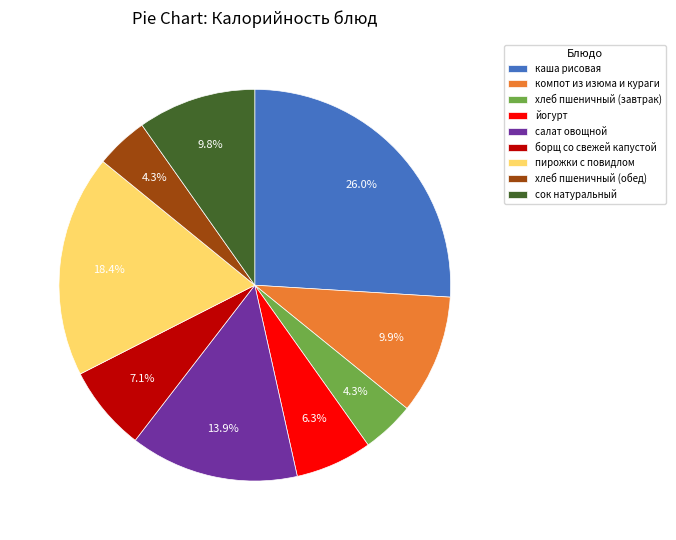

To the nearest percent, what portion does пирожки с повидлом represent?

18%